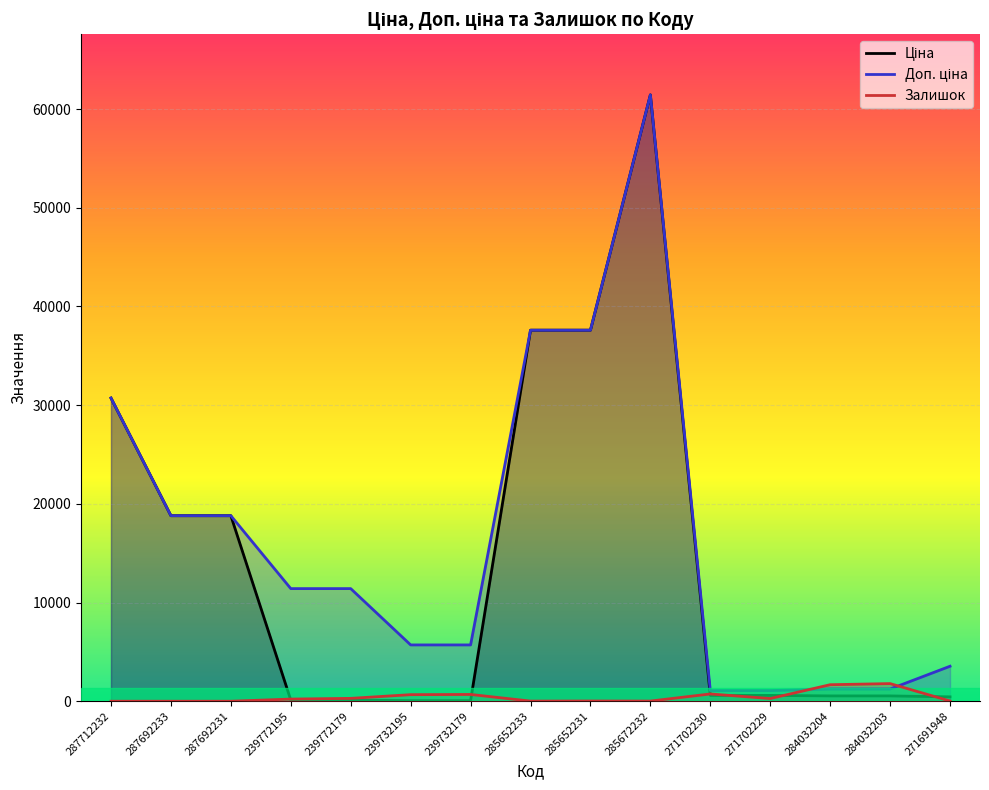

Rank the series by their maximum value, from highest to lowest.

Ціна, Доп. ціна, Залишок